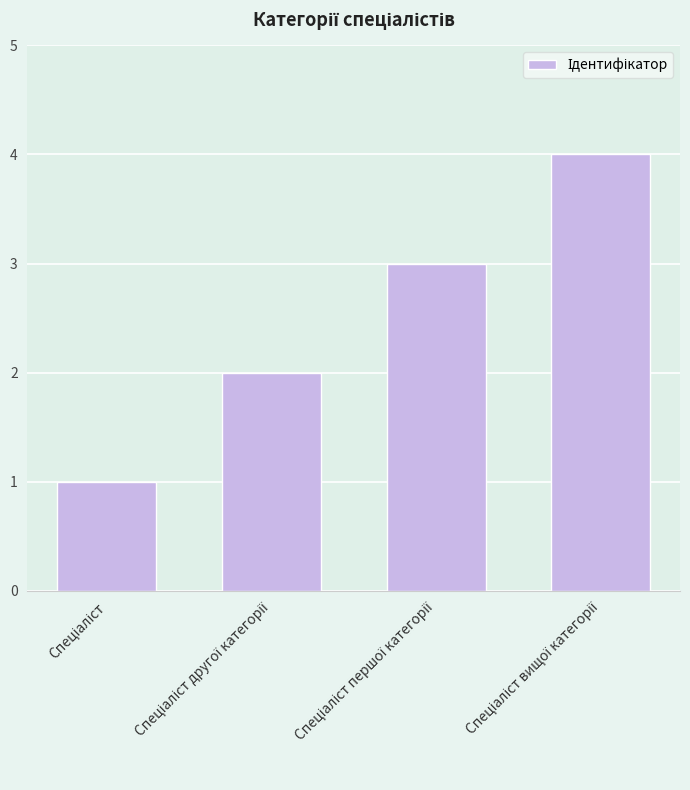

What is the greatest value displayed?

4